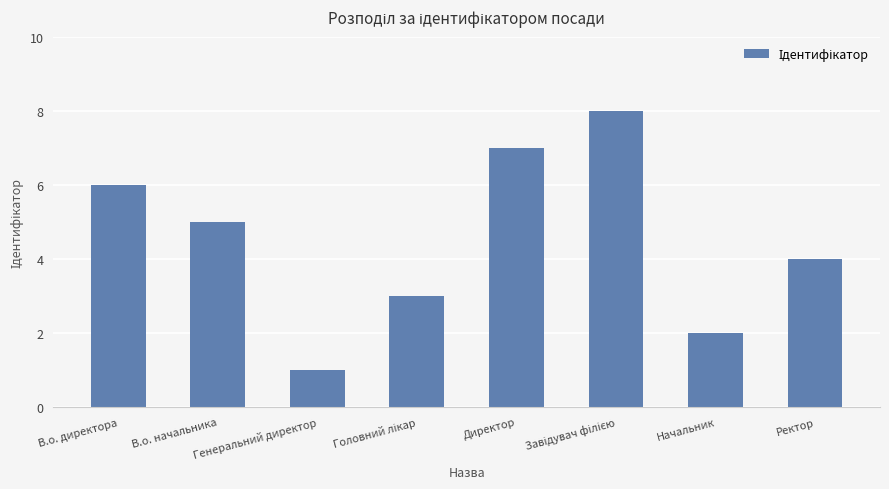

Approximately how many times larger is the value at В.о. директора compared to Генеральний директор?

6.0